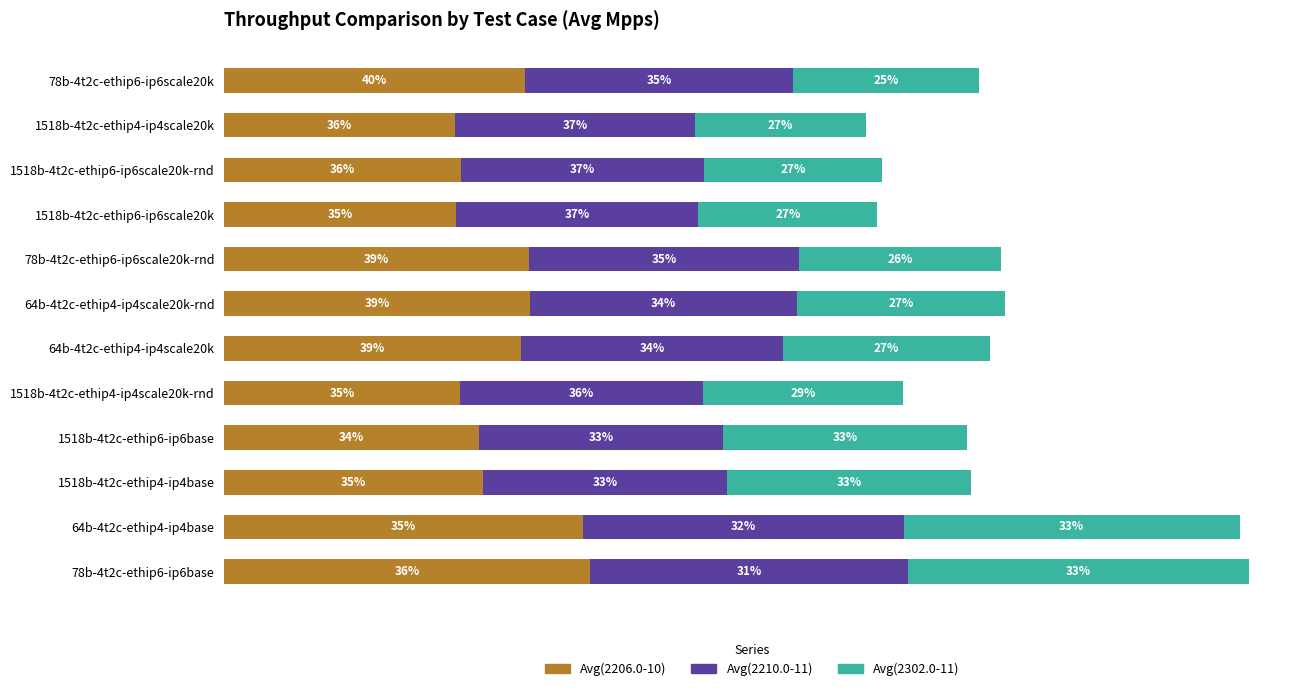

What are all the series names shown in the legend?

Avg(2206.0-10), Avg(2210.0-11), Avg(2302.0-11)